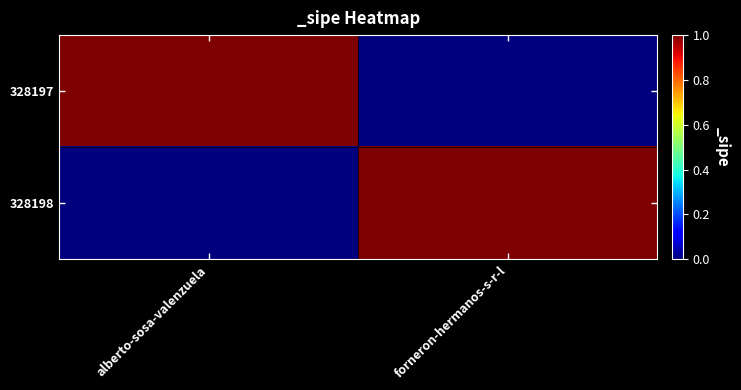

How many categories are shown in the chart?

2